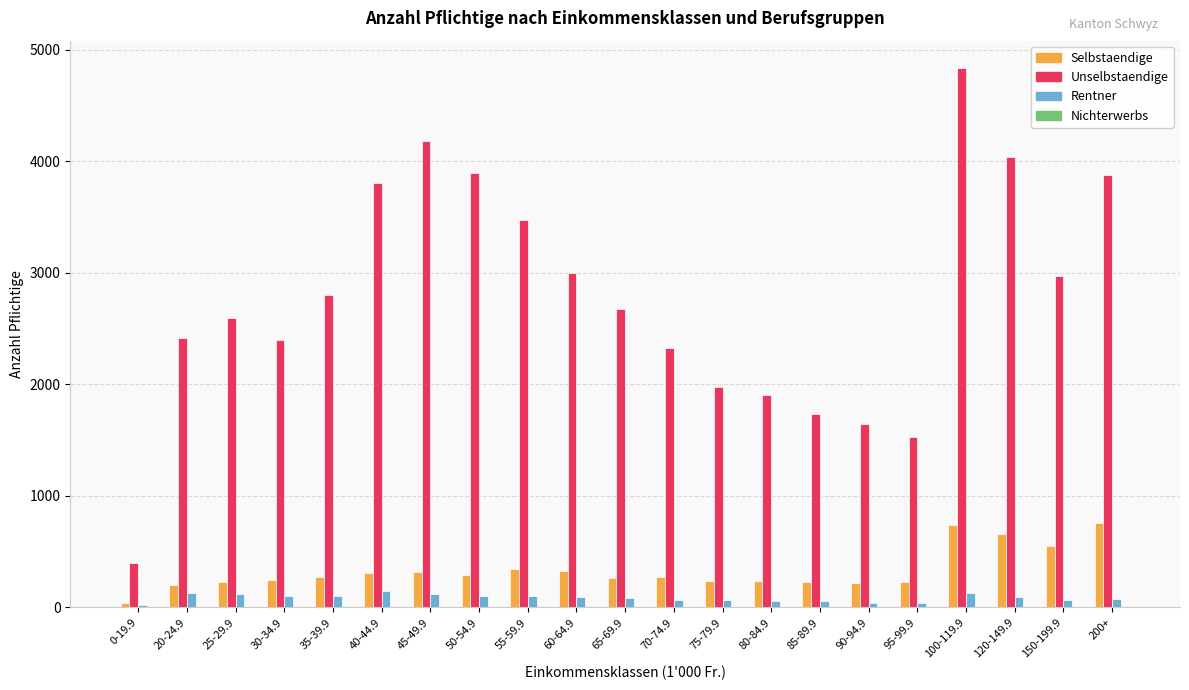

Which series changed the most between 55-59.9 and 70-74.9?

Unselbstaendige